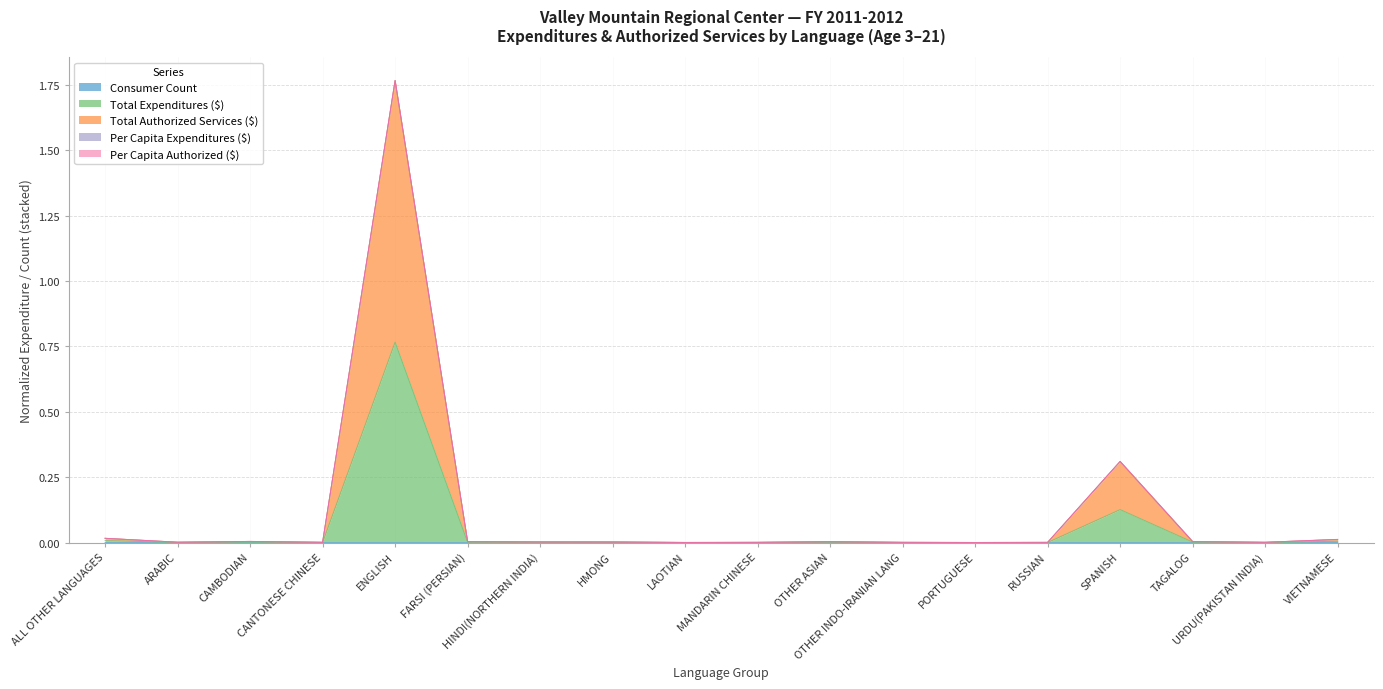

Does the chart have visible grid lines?

Yes